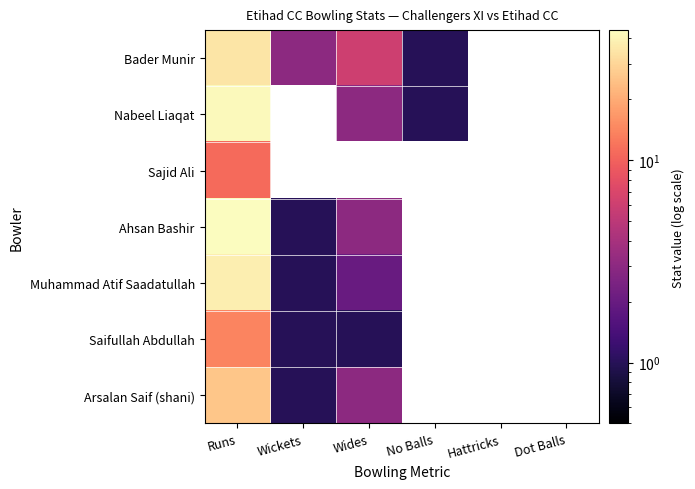

At which label does Saifullah Abdullah reach its peak?

Runs